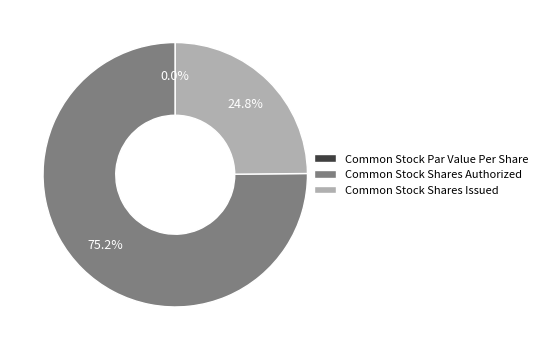

Rank the categories by value from highest to lowest.

Common Stock Shares Authorized, Common Stock Shares Issued, Common Stock Par Value Per Share